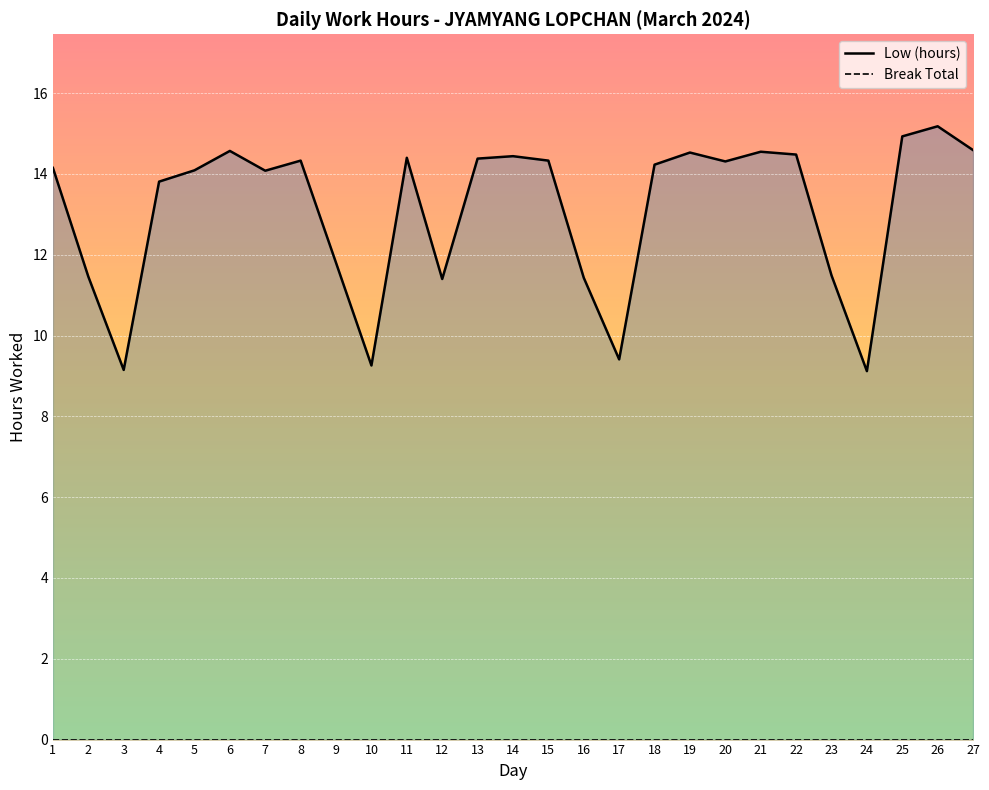

Rank the categories by value from lowest to highest.

24, 3, 10, 17, 12, 16, 2, 23, 9, 4, 7, 5, 1, 18, 20, 8, 15, 13, 11, 14, 22, 19, 21, 6, 27, 25, 26